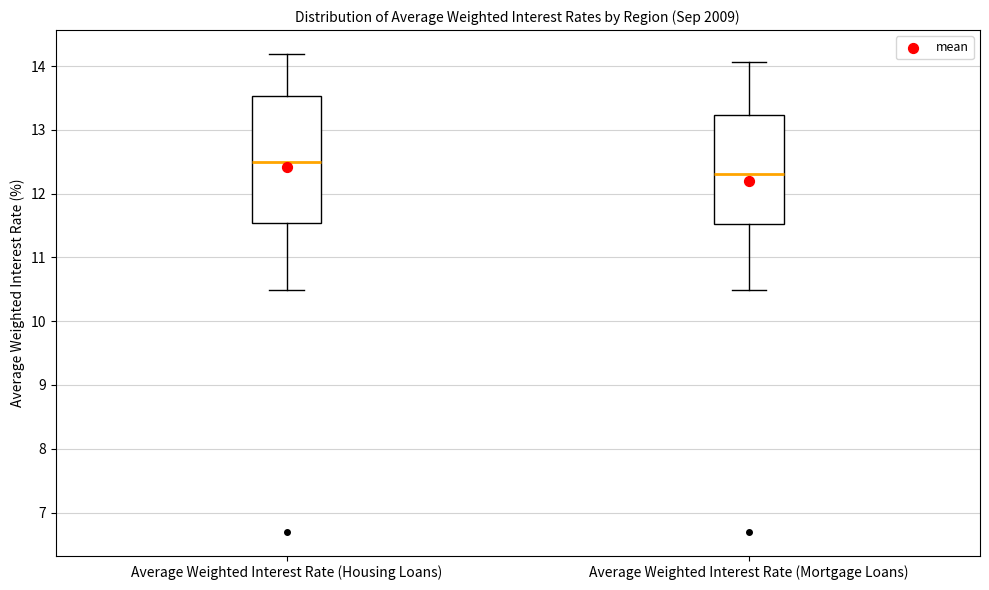

Reading left to right, read every box against the y-axis: the position of its median line, the range the box covers, and the ends of its whiskers. The values are not printed on the chart, so give them approximately, as read against the axis.

Average Weighted Interest Rate (Housing Loans): median 12.5, box 11.5 to 13.5, whiskers 10.5 to 14.2
Average Weighted Interest Rate (Mortgage Loans): median 12.3, box 11.5 to 13.2, whiskers 10.5 to 14.1